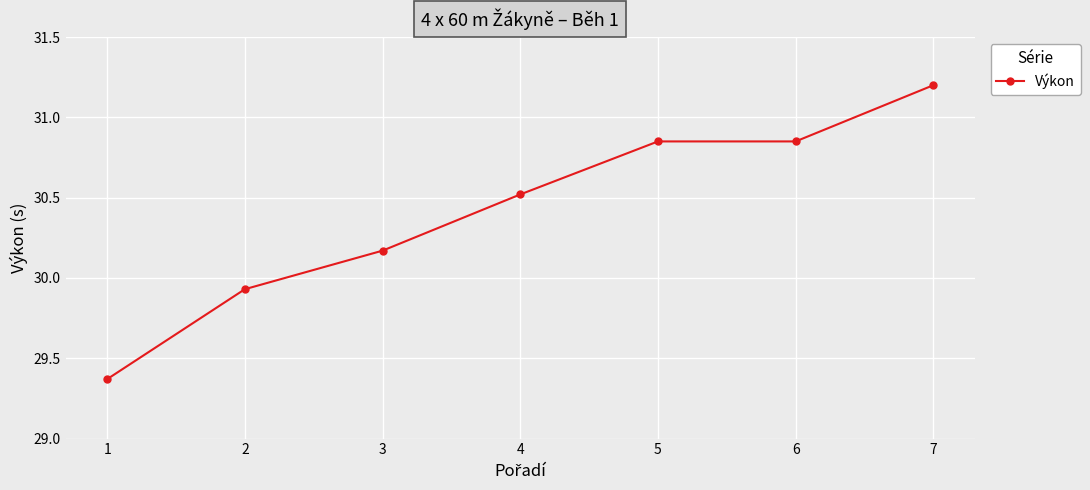

Between 4 and 3, which is larger?

4